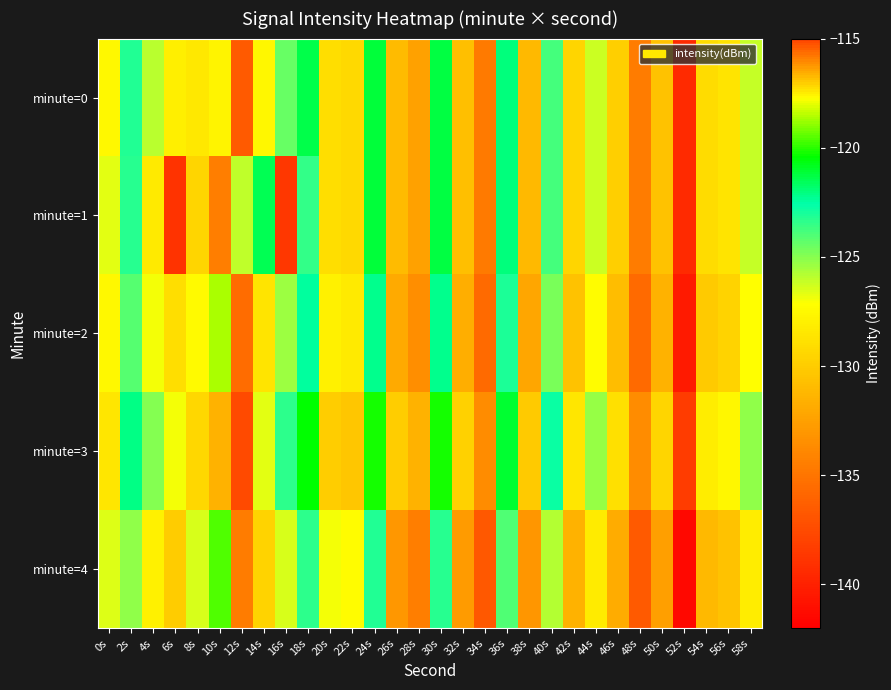

Reading right to left, list all the values displayed in this chart.

minute=0: 58s=-126.2	56s=-128.6	54s=-129.1	52s=-139.4	50s=-130.5	48s=-134.6	46s=-129.8	44s=-126.3	42s=-129.5	40s=-123.8	38s=-131.1	36s=-122.0	34s=-134.6	32s=-130.7	30s=-121.2	28s=-132.5	26s=-131.0	24s=-121.2	22s=-129.3	20s=-129.0	18s=-121.4	16s=-124.4	14s=-127.6	12s=-136.5	10s=-117.6	8s=-128.4	6s=-128.0	4s=-126.0	2s=-123.2	0s=-127.5
minute=1: 58s=-126.2	56s=-128.6	54s=-129.1	52s=-139.4	50s=-130.5	48s=-134.6	46s=-129.8	44s=-126.3	42s=-129.5	40s=-123.8	38s=-131.1	36s=-122.0	34s=-134.6	32s=-130.7	30s=-121.2	28s=-132.5	26s=-131.0	24s=-121.2	22s=-129.3	20s=-129.0	18s=-123.5	16s=-138.6	14s=-121.5	12s=-126.0	10s=-134.4	8s=-129.6	6s=-138.9	4s=-128.4	2s=-123.2	0s=-126.7
minute=2: 58s=-127.2	56s=-129.6	54s=-130.1	52s=-140.4	50s=-131.5	48s=-135.6	46s=-130.8	44s=-127.3	42s=-130.5	40s=-124.8	38s=-132.1	36s=-123.0	34s=-135.6	32s=-131.7	30s=-122.2	28s=-133.5	26s=-132.0	24s=-122.2	22s=-128.3	20s=-128.0	18s=-122.4	16s=-125.4	14s=-128.6	12s=-135.5	10s=-118.6	8s=-127.4	6s=-129.0	4s=-127.0	2s=-124.2	0s=-127.5
minute=3: 58s=-125.2	56s=-127.6	54s=-128.1	52s=-138.4	50s=-129.5	48s=-133.6	46s=-128.8	44s=-125.3	42s=-128.5	40s=-122.8	38s=-130.1	36s=-121.0	34s=-133.6	32s=-129.7	30s=-120.2	28s=-131.5	26s=-130.0	24s=-120.2	22s=-130.3	20s=-130.0	18s=-120.4	16s=-123.4	14s=-126.6	12s=-137.5	10s=-116.6	8s=-129.4	6s=-127.0	4s=-125.0	2s=-122.2	0s=-128.5
minute=4: 58s=-128.2	56s=-130.6	54s=-131.1	52s=-141.4	50s=-132.5	48s=-136.6	46s=-131.8	44s=-128.3	42s=-131.5	40s=-125.8	38s=-133.1	36s=-124.0	34s=-136.6	32s=-132.7	30s=-123.2	28s=-134.5	26s=-133.0	24s=-123.2	22s=-127.3	20s=-127.0	18s=-123.4	16s=-126.4	14s=-129.6	12s=-134.5	10s=-119.6	8s=-126.4	6s=-130.0	4s=-128.0	2s=-125.2	0s=-126.5